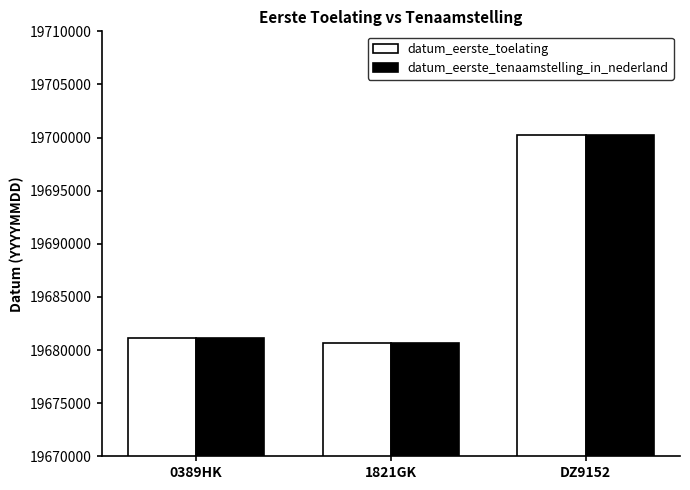

Reading right to left, transcribe all the data shown in this chart.

datum_eerste_toelating: 19700228	19680620	19681115
datum_eerste_tenaamstelling_in_nederland: 19700228	19680620	19681115